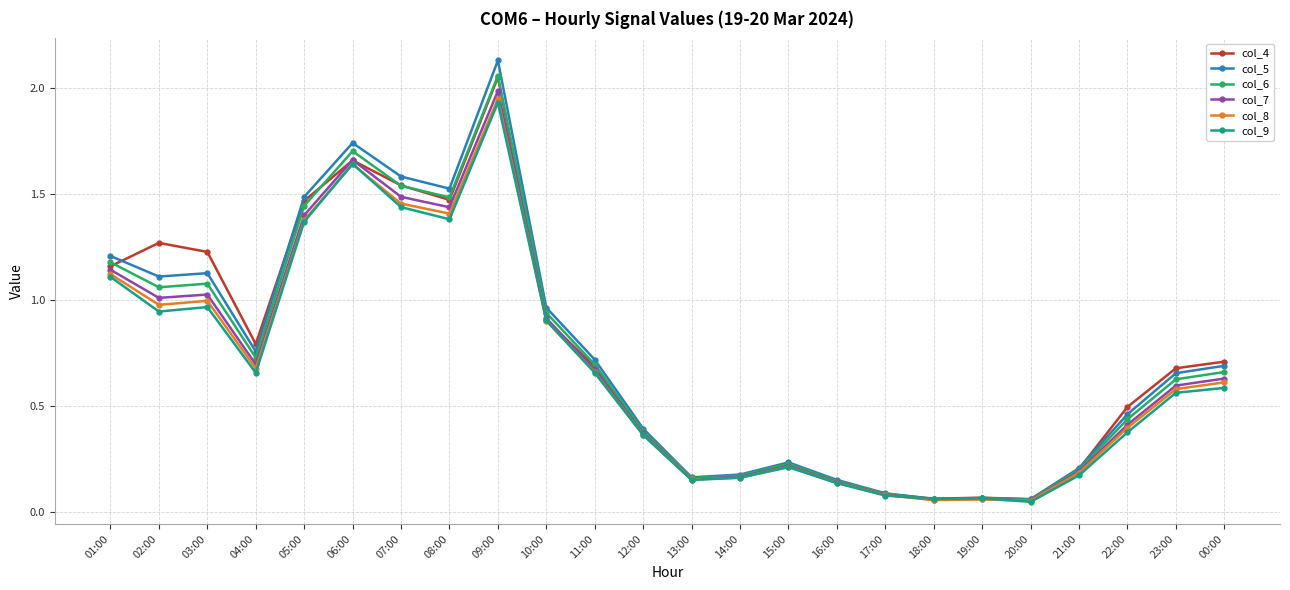

Is the value of col_6 at 05:00 greater than the value of col_9 at 20:00?

Yes